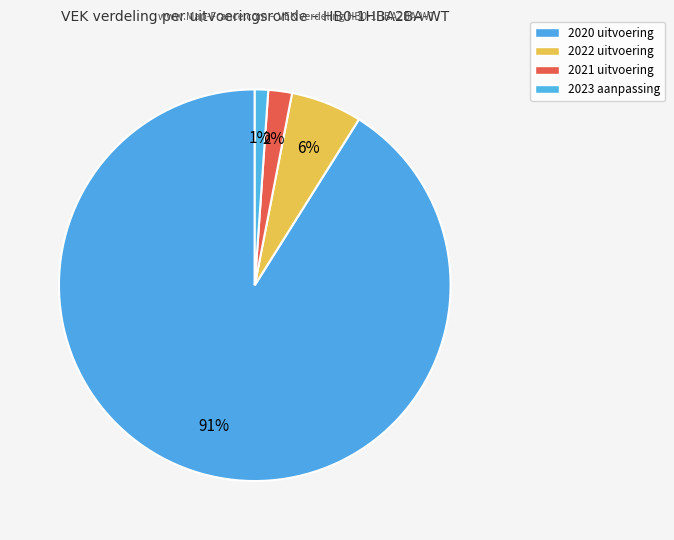

To the nearest percent, what is the difference between the largest and smallest slice percentages?

90%